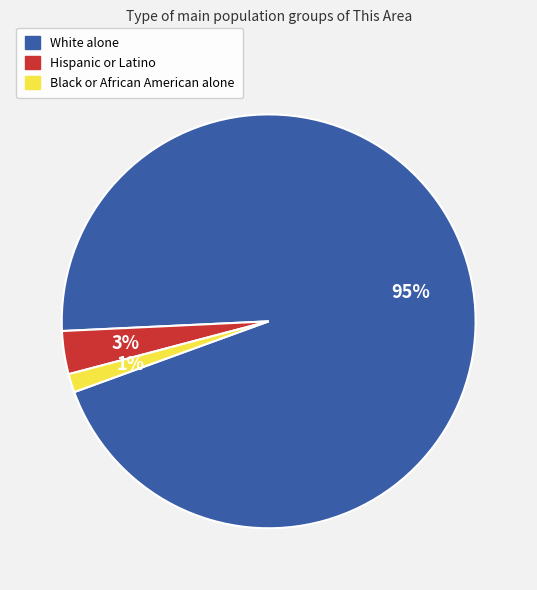

Do Black or African American alone and Hispanic or Latino together represent more than half of the pie?

No